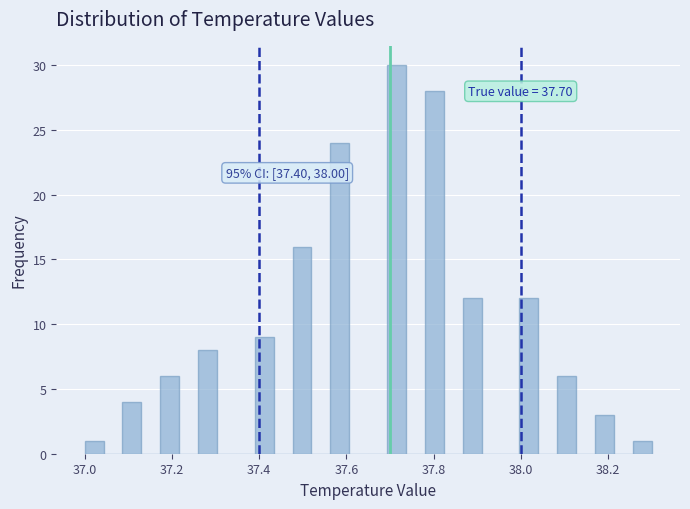

Around what value on the x-axis is the tallest bar? Give the approximate position of its centre, as read against the axis.

37.72